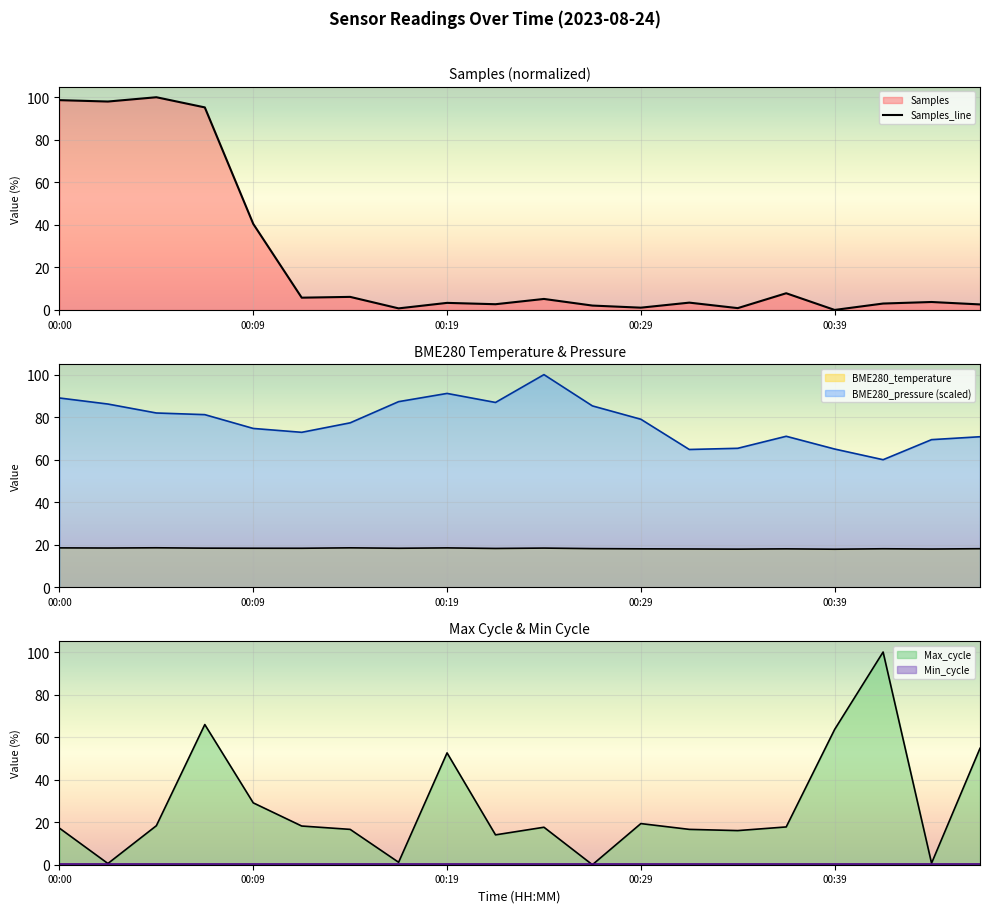

Which category has the highest value in the Samples series?

00:05